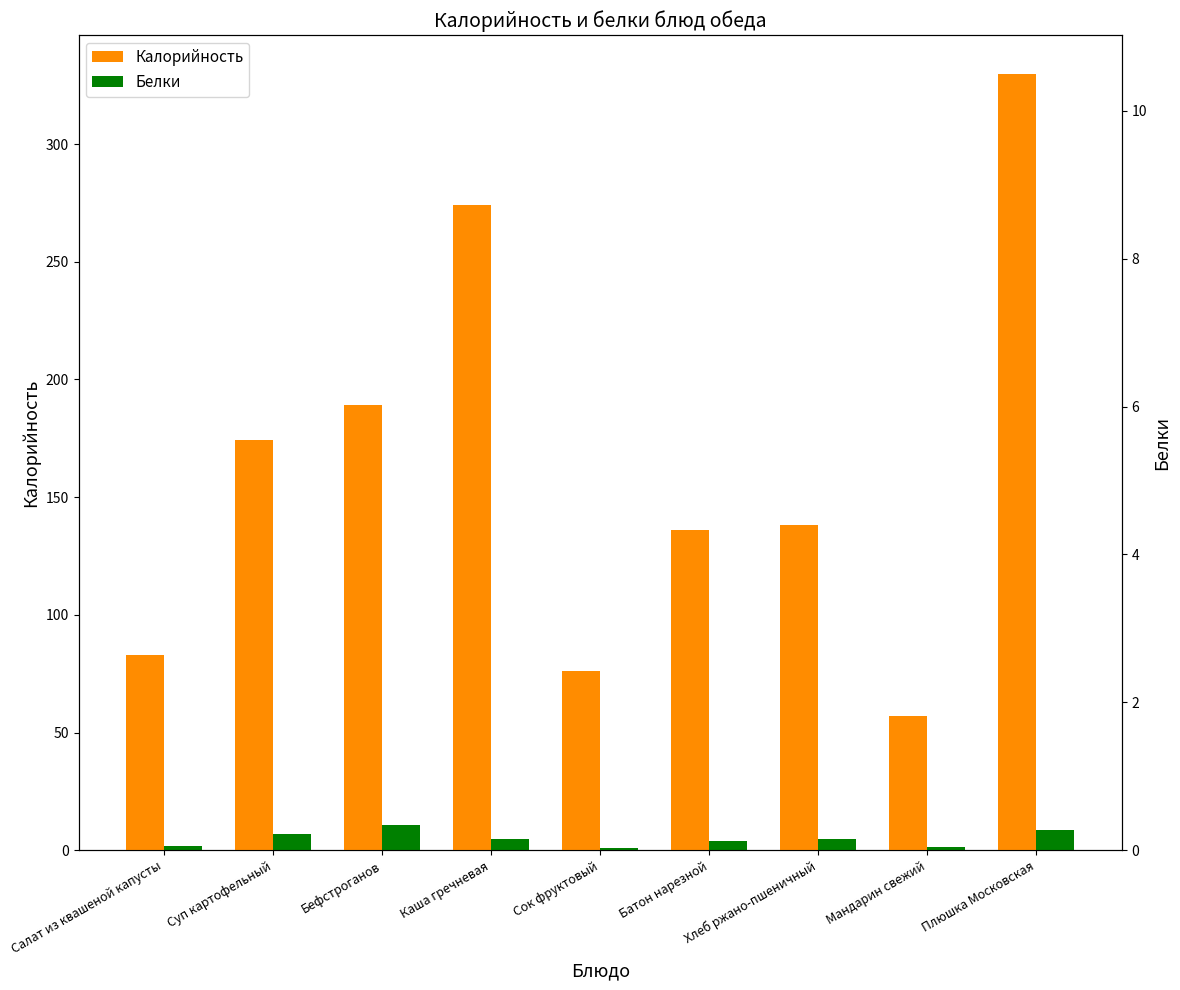

True or false: Калорийность has a value of 138.0 at Хлеб ржано-пшеничный.

True